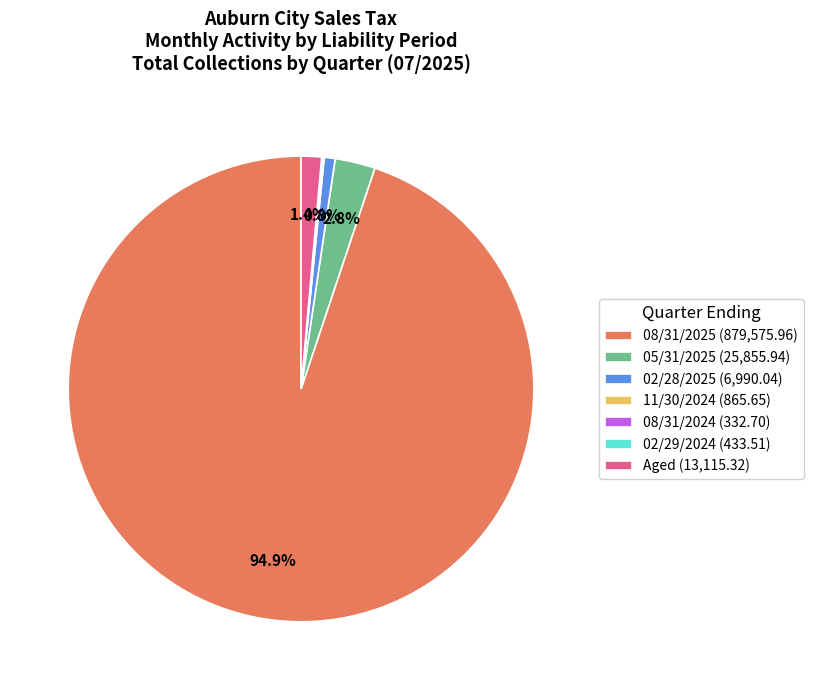

Is there a majority slice in this chart?

Yes